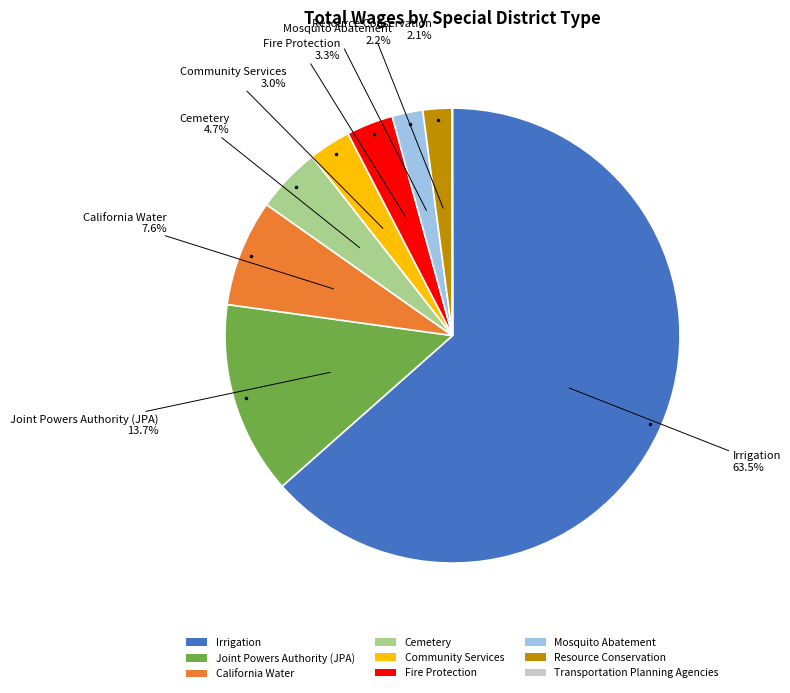

What percentage is NOT represented by Cemetery?

95.3%